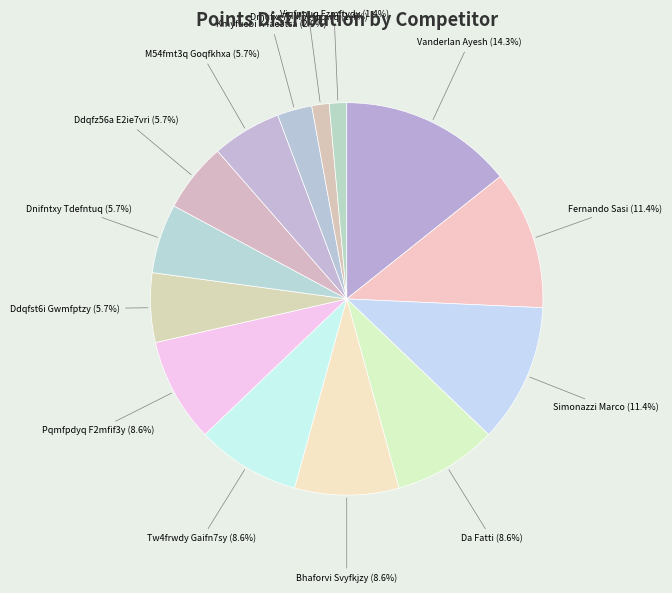

How many slices are in this pie chart?

14